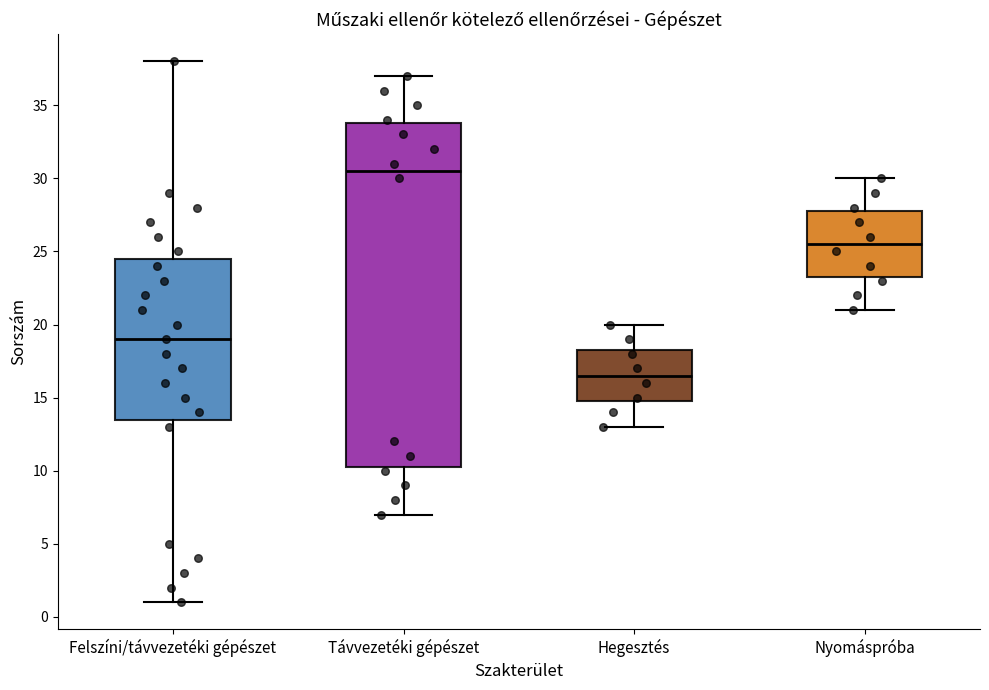

Reading left to right, transcribe this box plot: for each box, give where its median line is, the range the box spans, and where its two whiskers end, as read against the y-axis. The values are not printed on the chart, so give them approximately, as read against the axis.

Felszíni/távvezetéki gépészet: median 19.0, box 13.5 to 24.5, whiskers 1.0 to 38.0
Távvezetéki gépészet: median 30.5, box 10.5 to 34.0, whiskers 7.0 to 37.0
Hegesztés: median 16.5, box 15.0 to 18.5, whiskers 13.0 to 20.0
Nyomáspróba: median 25.5, box 23.5 to 28.0, whiskers 21.0 to 30.0